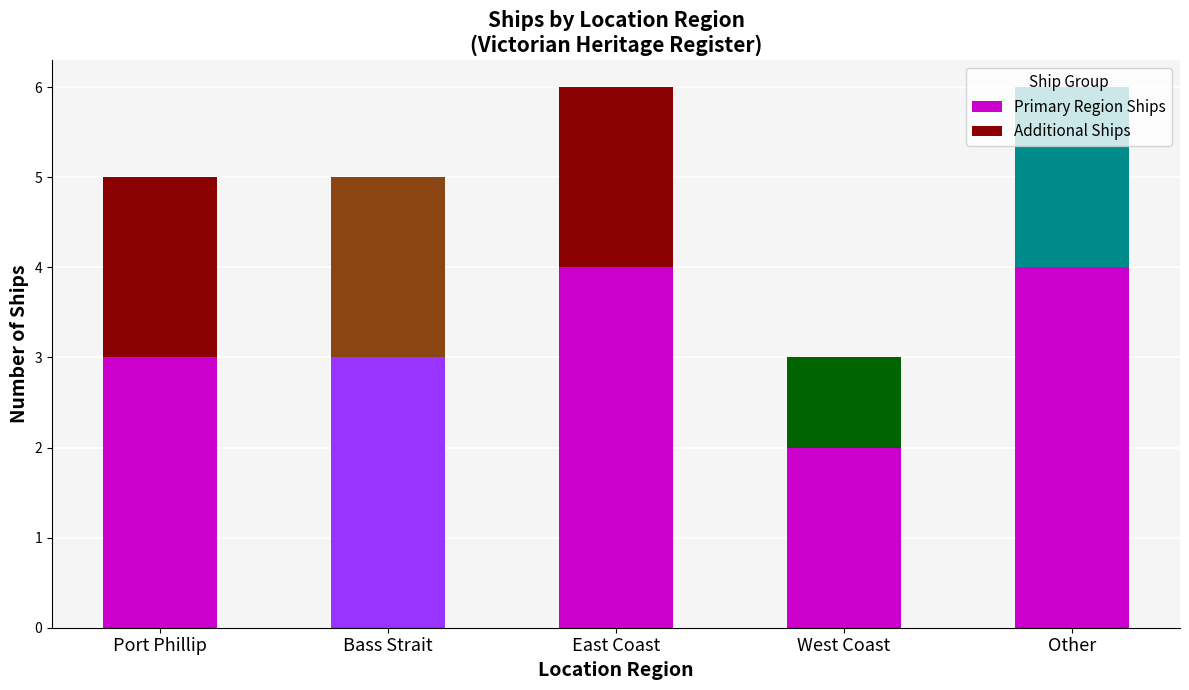

What is the value of the Primary Region Ships bar at the 4th from the left?

2